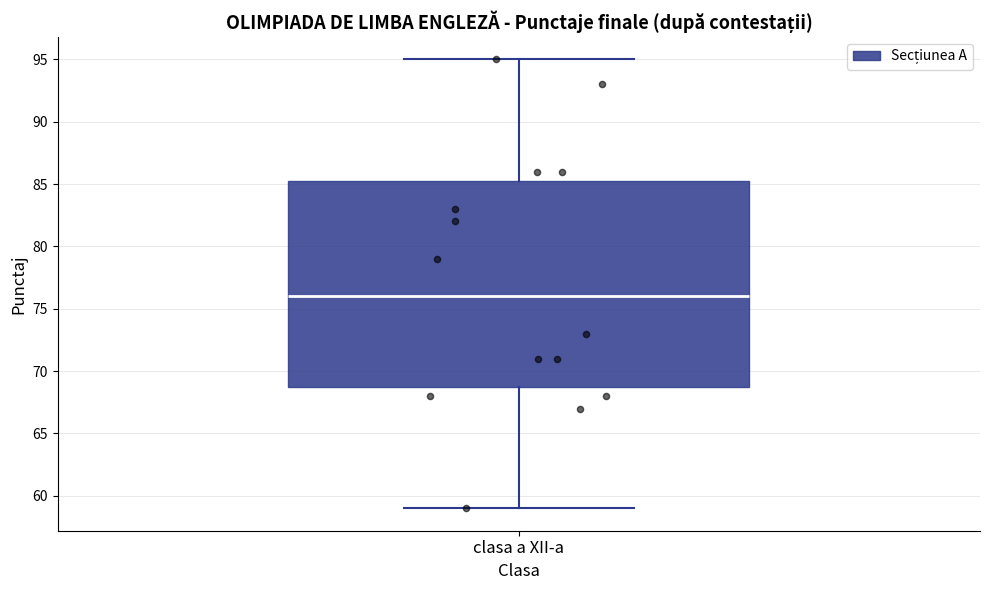

Transcribe this box plot: give where the median line is, the range the box spans, and where the two whiskers end, as read against the y-axis. The values are not printed on the chart, so give them approximately, as read against the axis.

median 76.0, box 69.0 to 85.5, whiskers 59.0 to 95.0